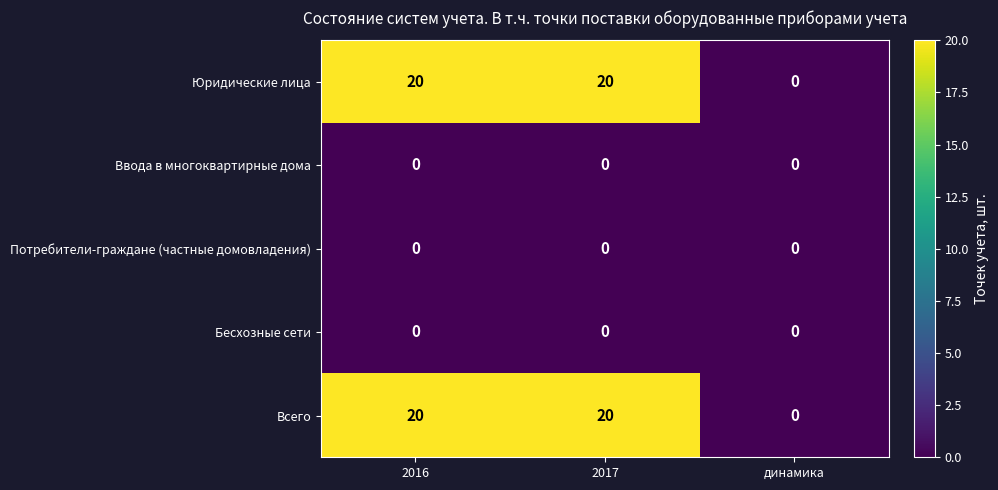

Read the Юридические лица value at 2016.

20